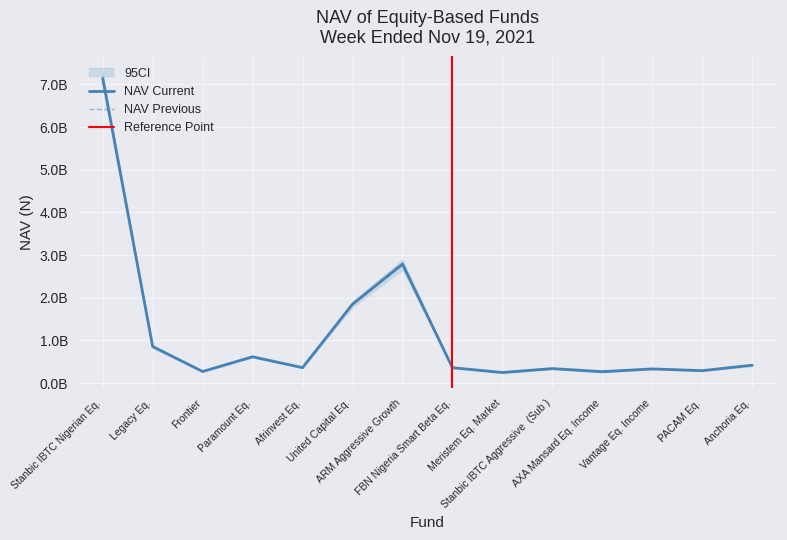

List the series in order of their peak value, highest first.

NAV Current (N), NAV Previous (N)